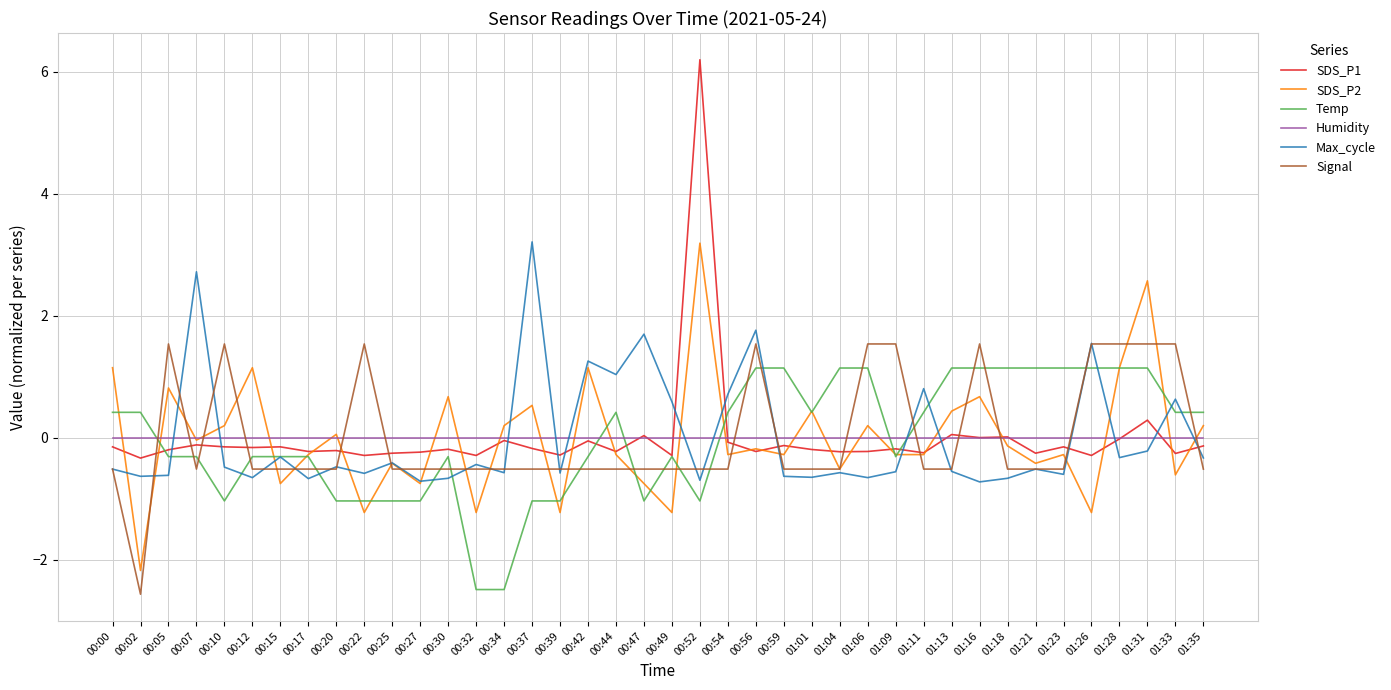

How many intersections are there between Signal and Temp?

20